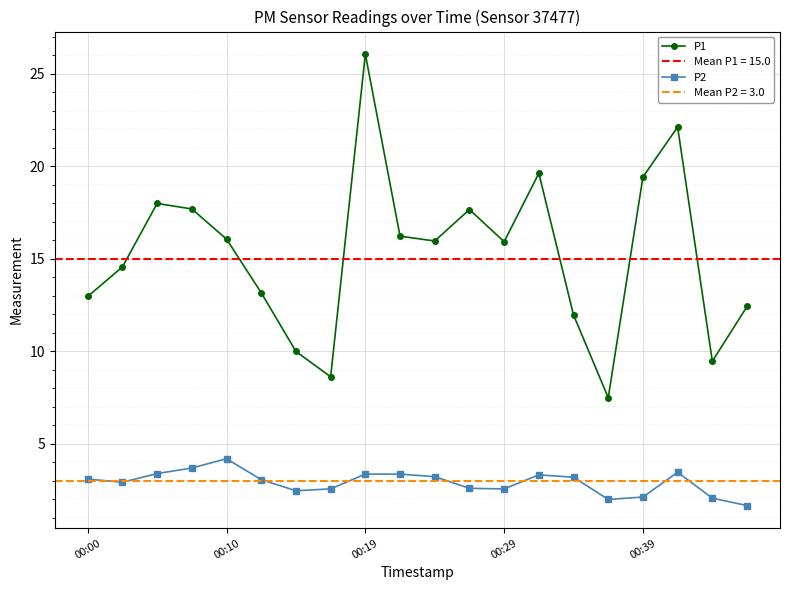

What is the approximate value of P1 at 7?

8.6